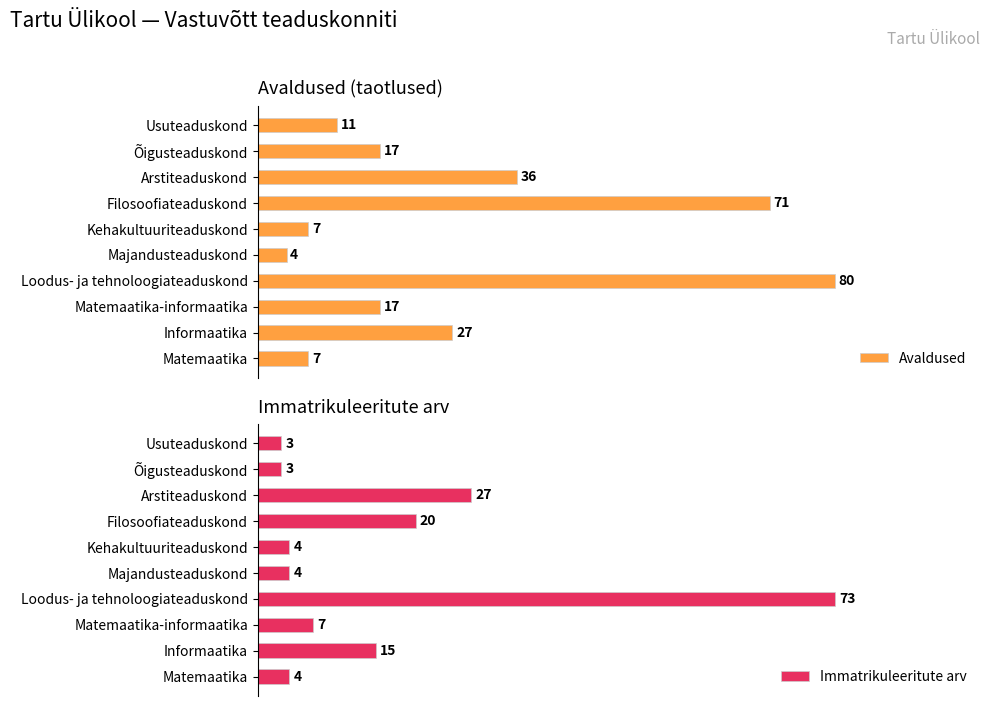

What are all the series names shown in the legend?

Avaldused, Immatrikuleeritute arv